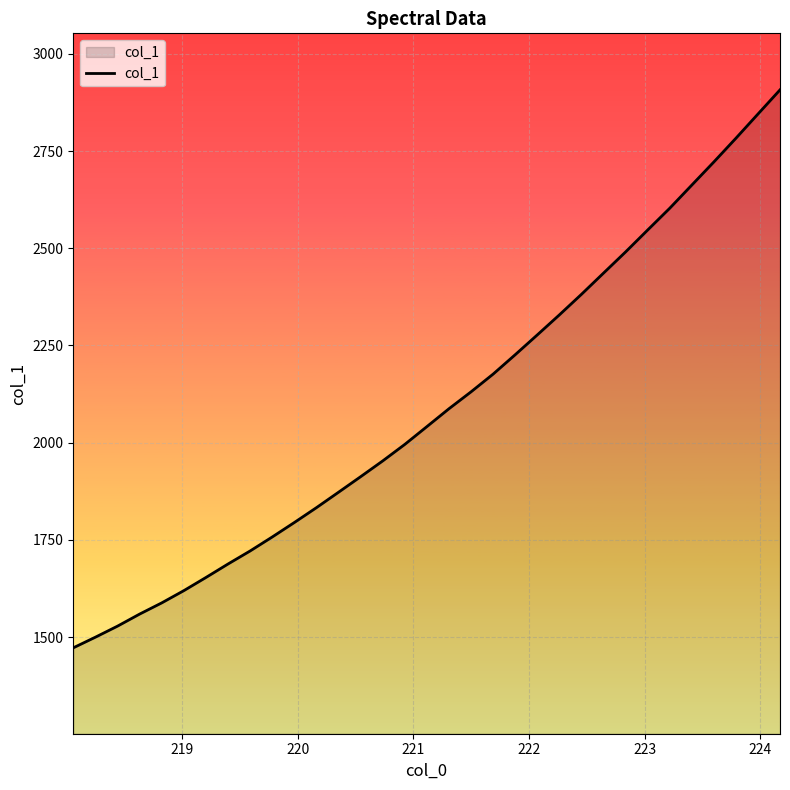

What is the minimum value shown in the chart?

1472.5